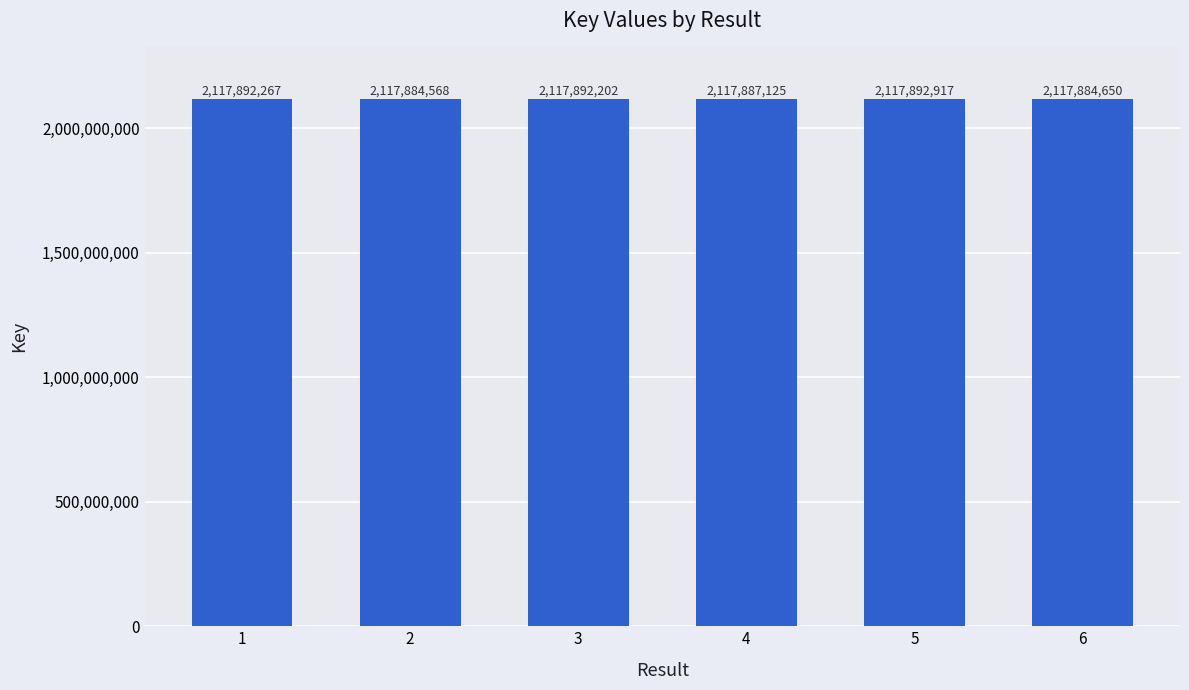

What is the change in value from 2 to 4?

+2557